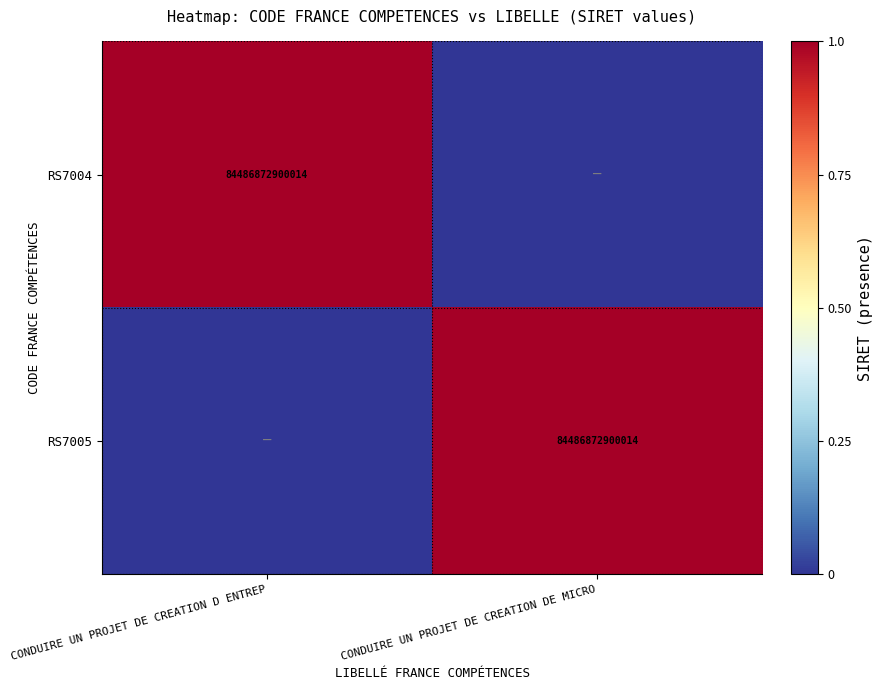

Between CONDUIRE UN PROJET DE CREATION DE MICRO and CONDUIRE UN PROJET DE CREATION D ENTREP, which is larger?

CONDUIRE UN PROJET DE CREATION D ENTREP